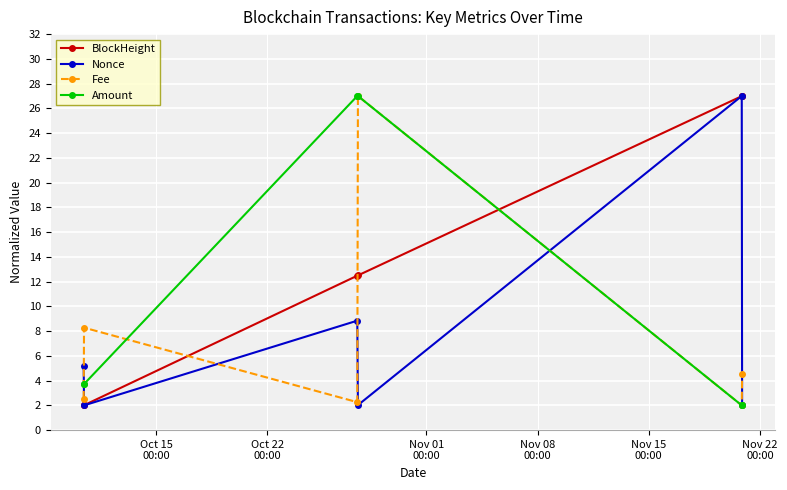

What is the sum of all Nonce values?

47.1